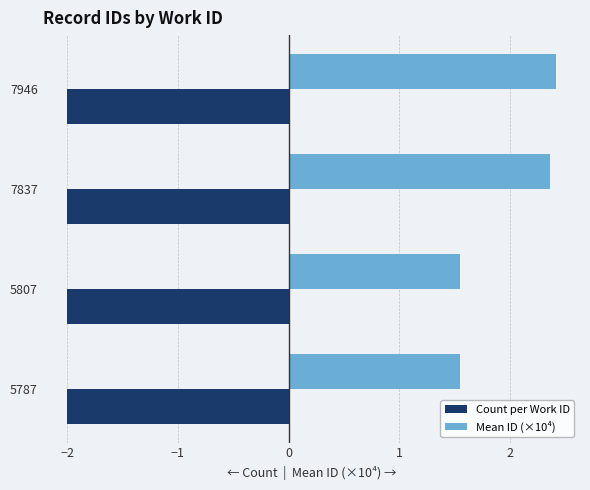

What is the highest value of the Count per Work ID series?

-2.0